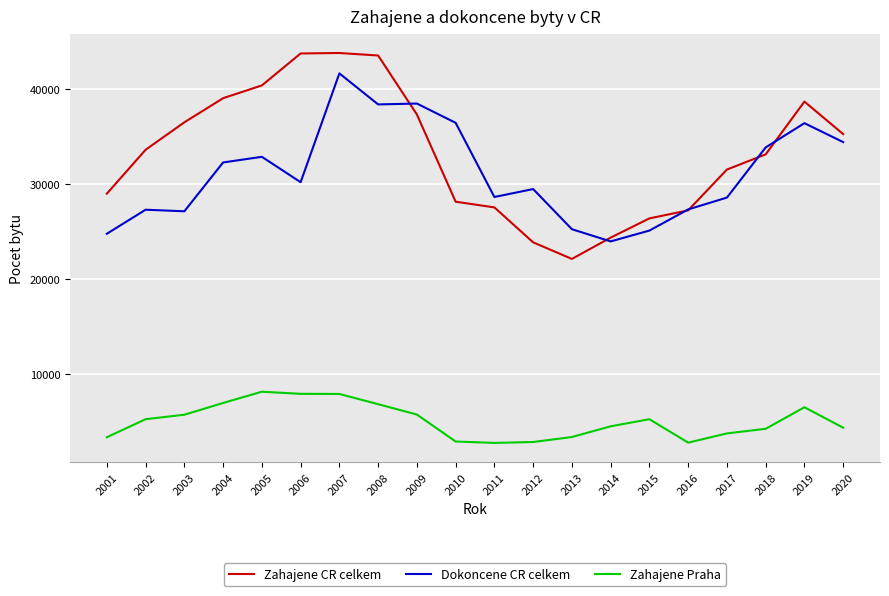

True or false: Zahajene Praha and Zahajene CR celkem cross at least once.

False